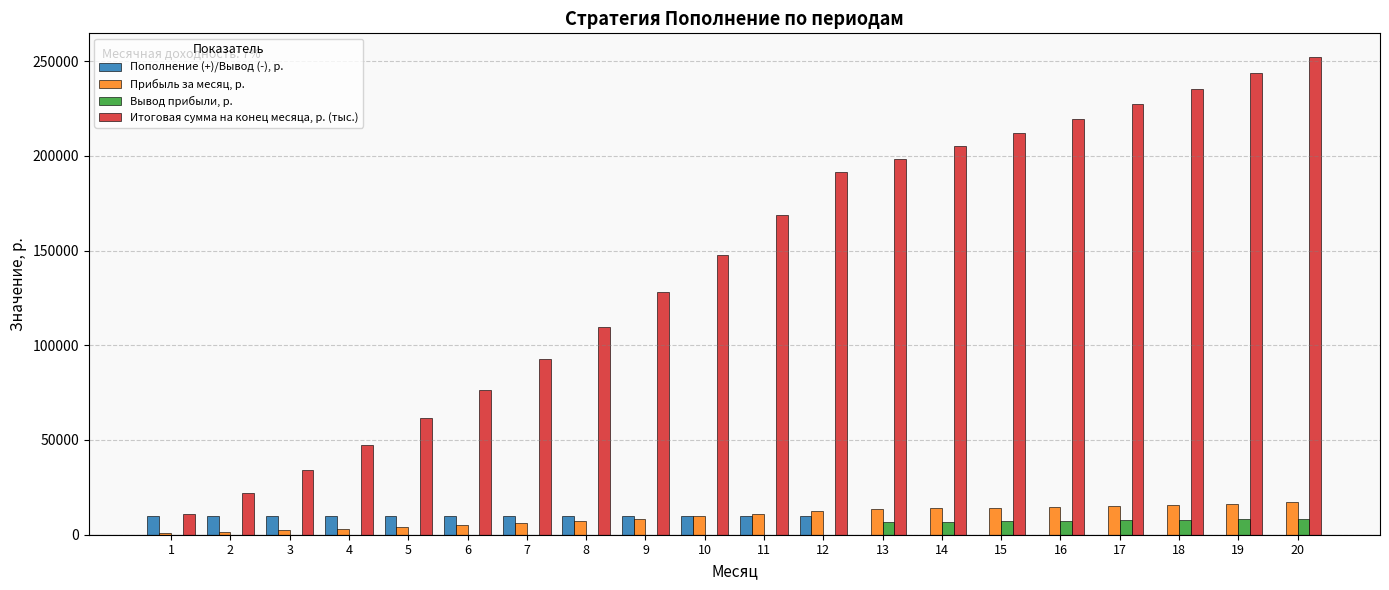

What is the total value across all series at 20?

277615.6